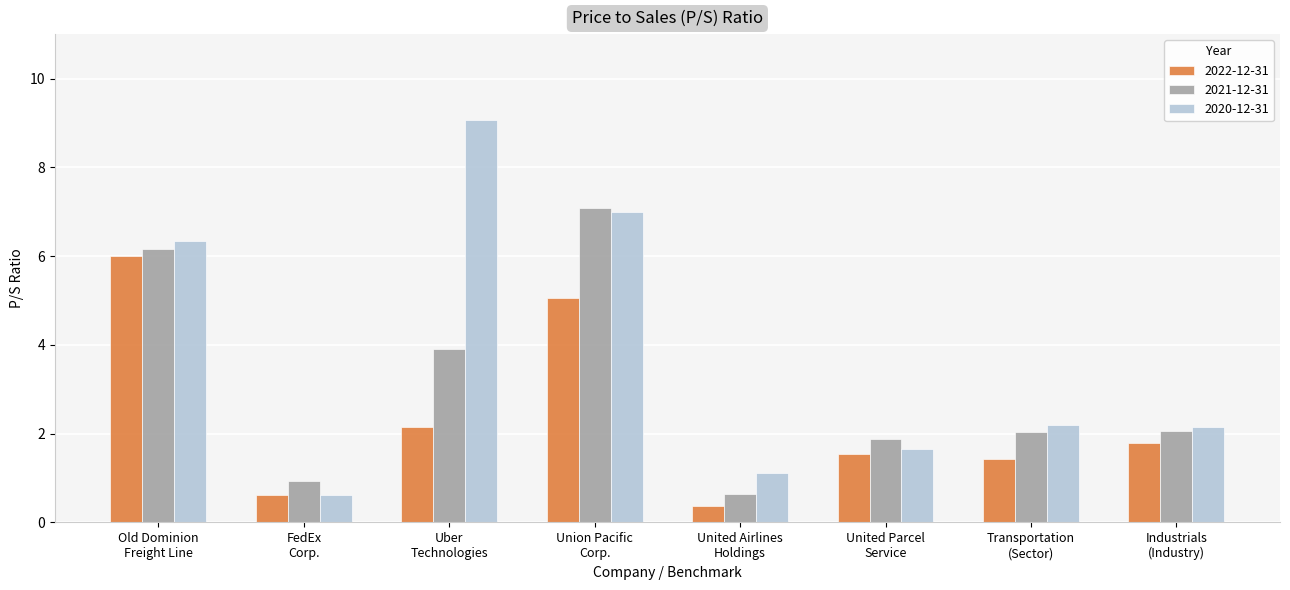

List the series in order of their peak value, highest first.

2020-12-31, 2021-12-31, 2022-12-31